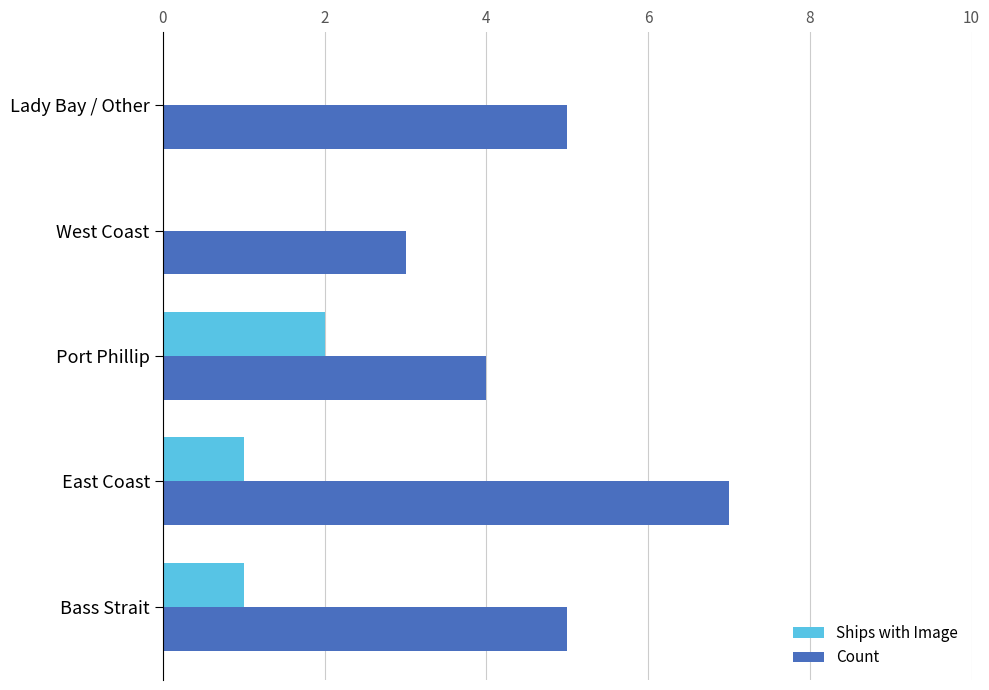

What are all the series names shown in the legend?

Ships with Image, Count